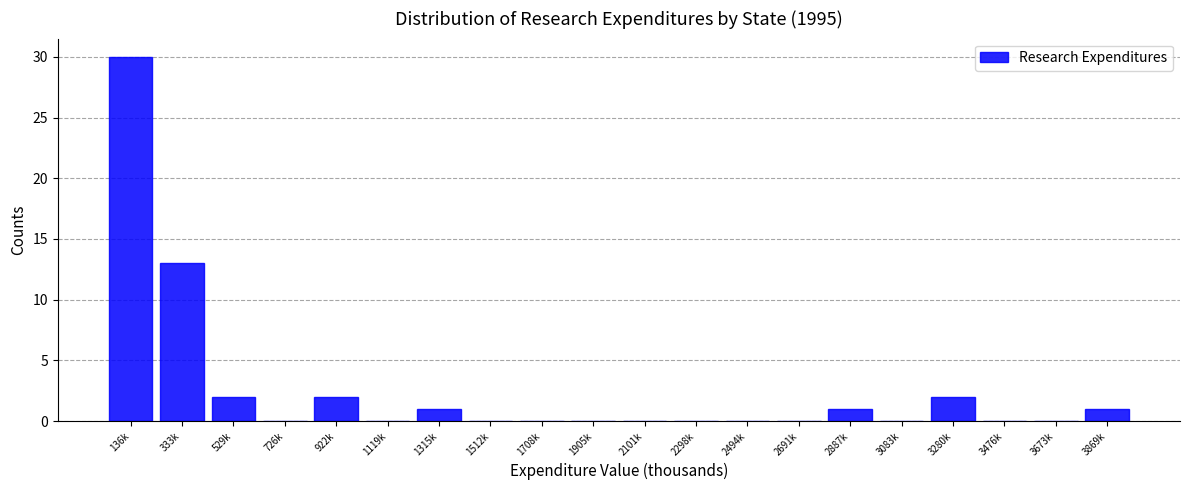

Reading left to right, list all the values displayed in this chart.

136k=30	333k=13	529k=2	726k=0	922k=2	1119k=0	1315k=1	1512k=0	1708k=0	1905k=0	2101k=0	2298k=0	2494k=0	2691k=0	2887k=1	3083k=0	3280k=2	3476k=0	3673k=0	3869k=1